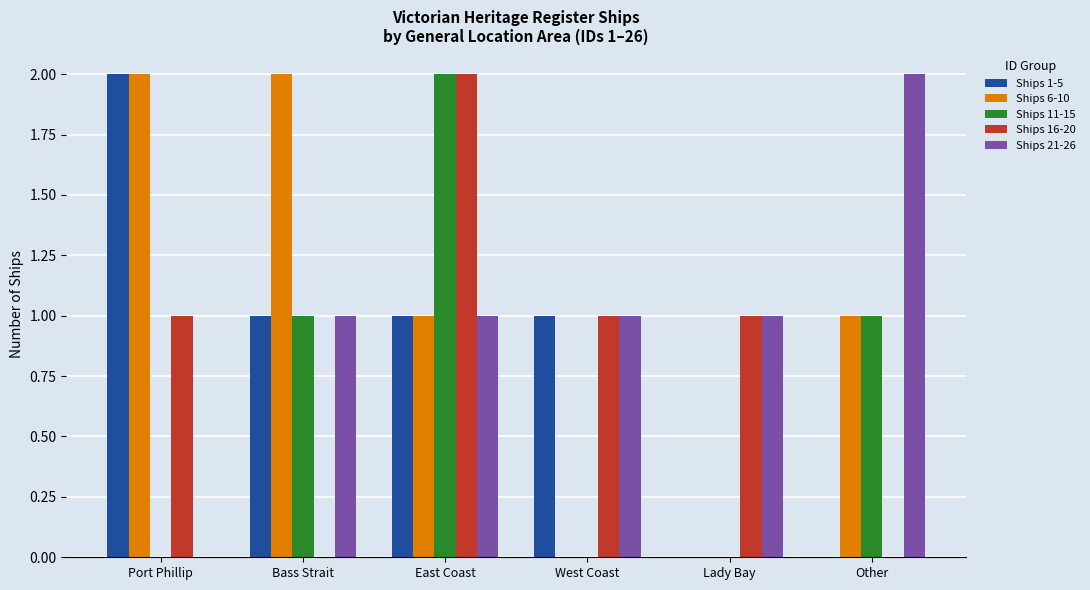

Reading left to right, extract all data points from this chart.

Ships 1-5: 2	1	1	1	0	0
Ships 6-10: 2	2	1	0	0	1
Ships 11-15: 0	1	2	0	0	1
Ships 16-20: 1	0	2	1	1	0
Ships 21-26: 0	1	1	1	1	2